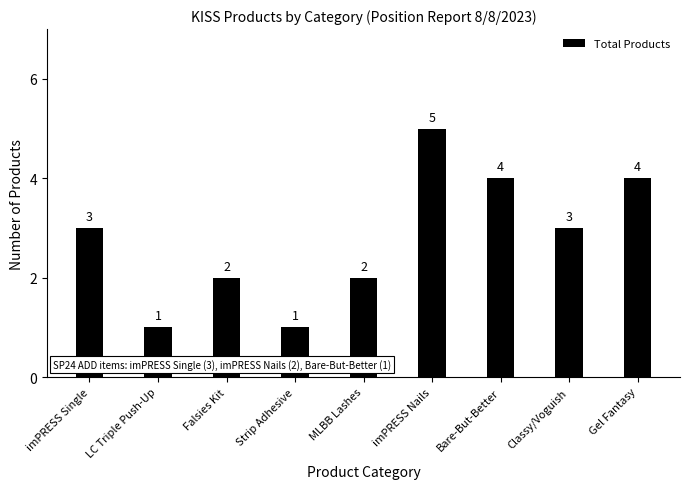

Which category has the highest value across all series?

imPRESS Nails